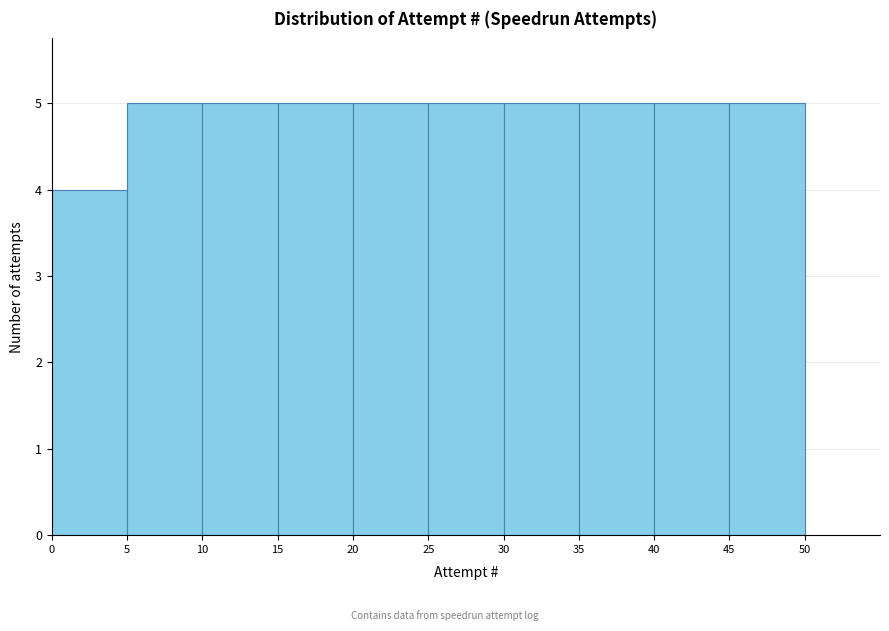

How tall is the bar that spans 15 to 20 on the x-axis? The values are not printed on the chart, so give them approximately, as read against the axis.

5